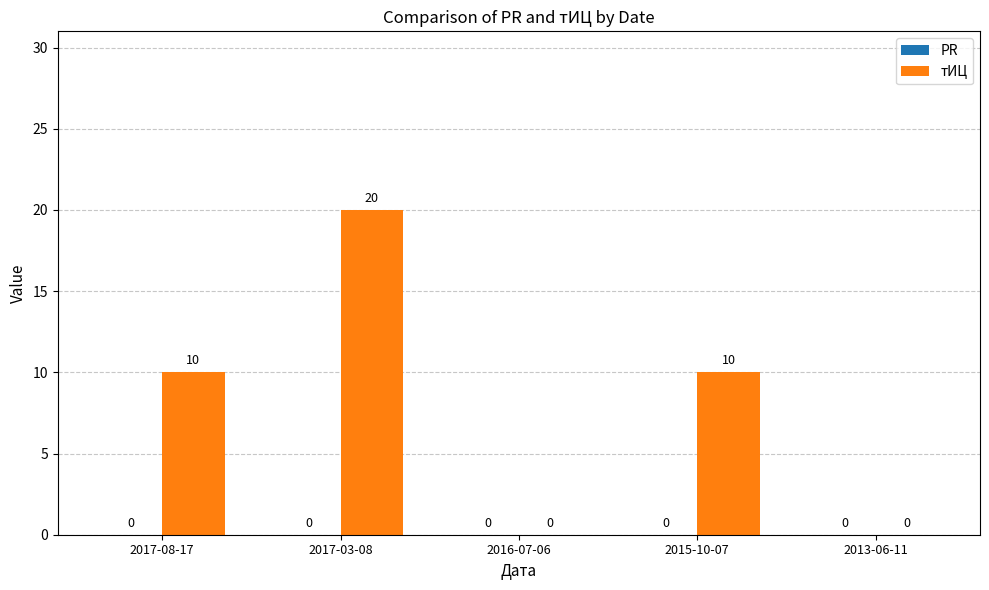

What is the sum of the values at 2016-07-06 and 2017-08-17?

10